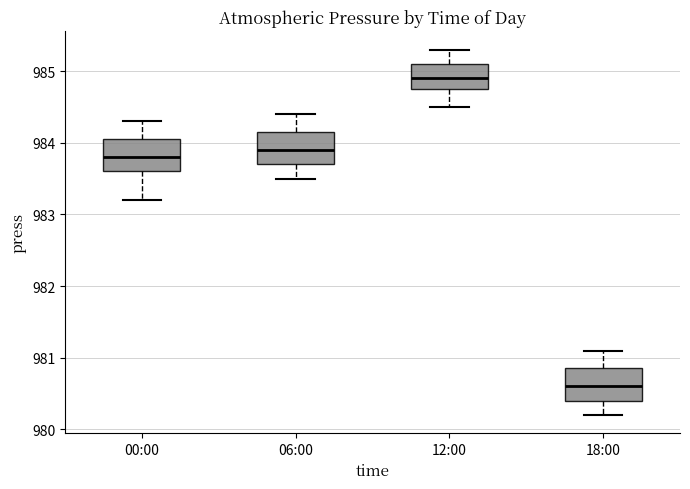

Reading left to right, read every box against the y-axis: the position of its median line, the range the box covers, and the ends of its whiskers. The values are not printed on the chart, so give them approximately, as read against the axis.

00:00: median 983.8, box 983.6 to 984.1, whiskers 983.2 to 984.3
06:00: median 983.9, box 983.7 to 984.2, whiskers 983.5 to 984.4
12:00: median 984.9, box 984.8 to 985.1, whiskers 984.5 to 985.3
18:00: median 980.6, box 980.4 to 980.9, whiskers 980.2 to 981.1